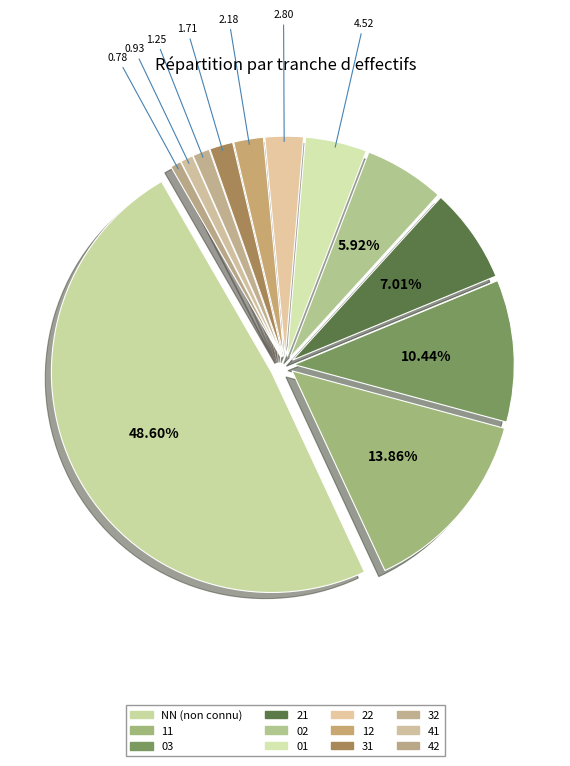

The 11 slice represents 1% of the pie. True or false?

False